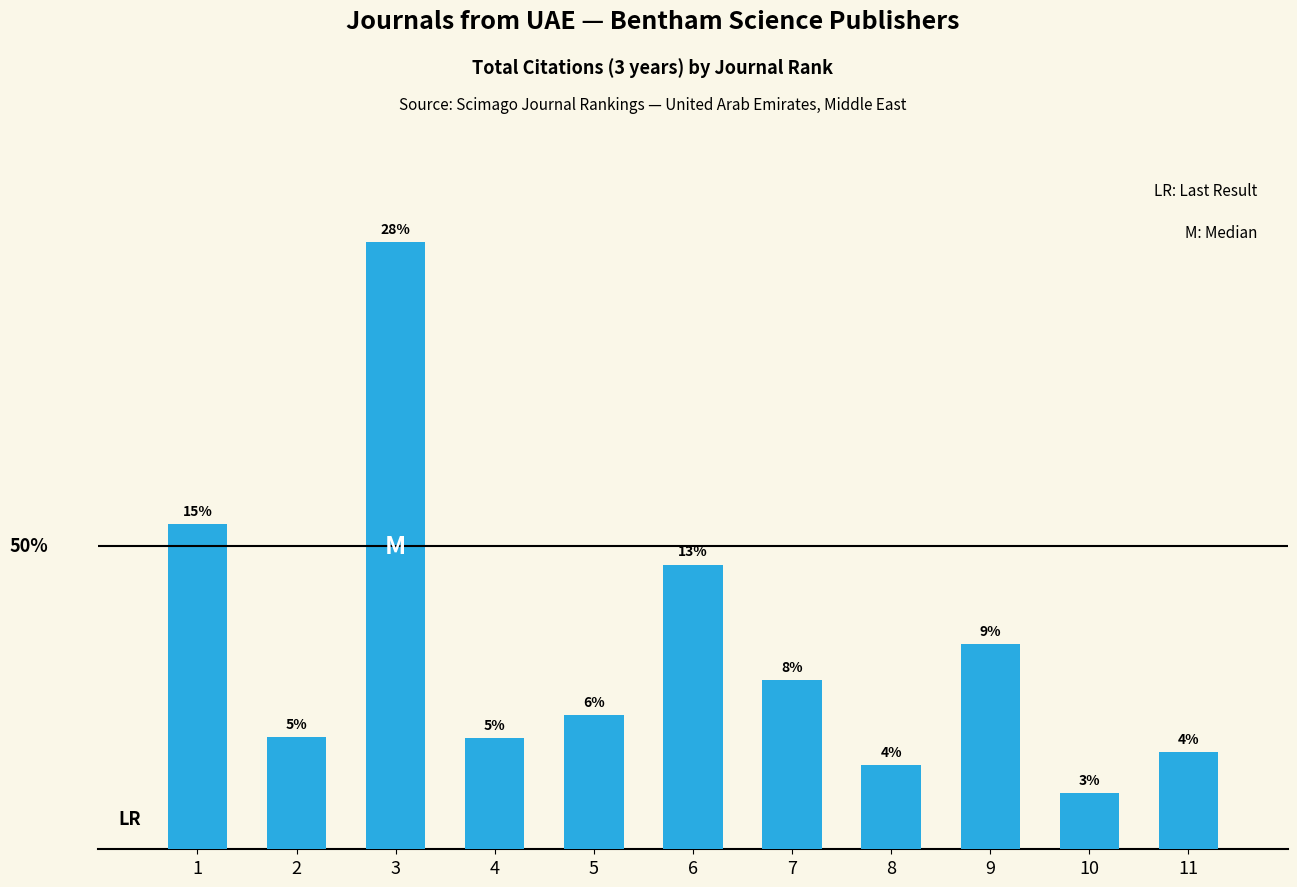

Does the chart contain any negative values?

No